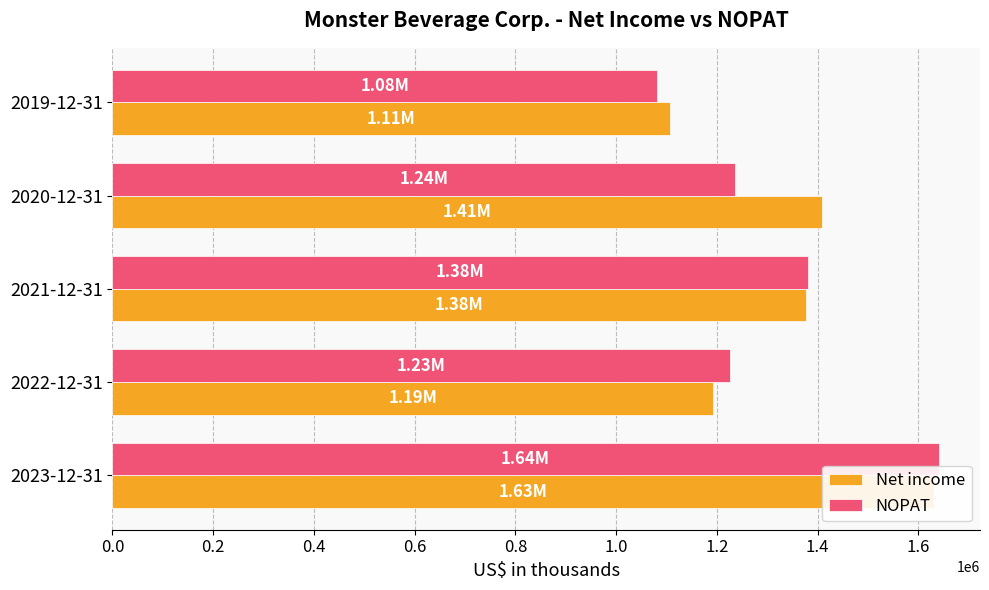

Which series changed the most between 2020-12-31 and 2019-12-31?

Net income